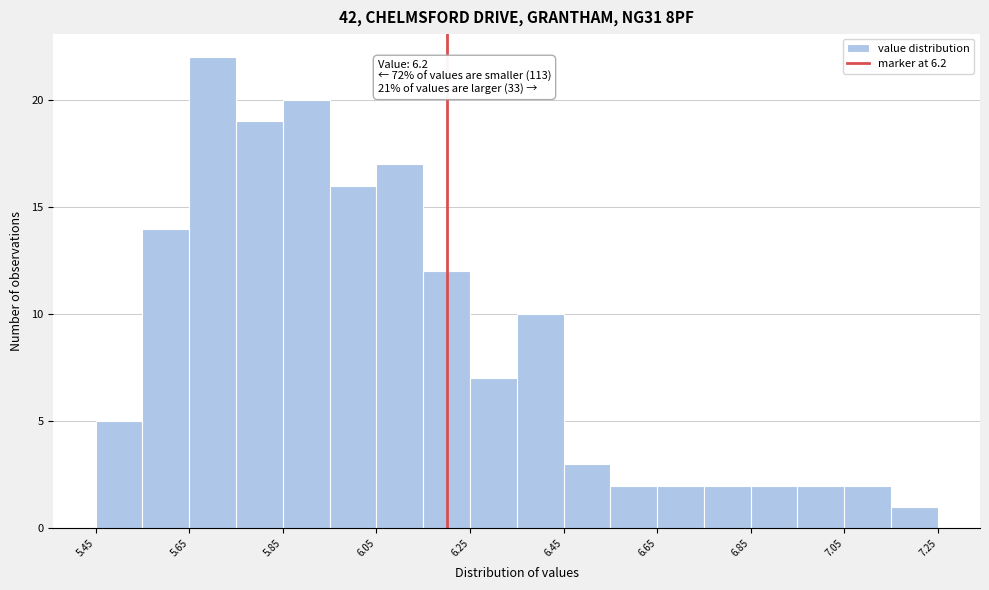

Which range on the x-axis has the tallest bar?

5.65 to 5.75